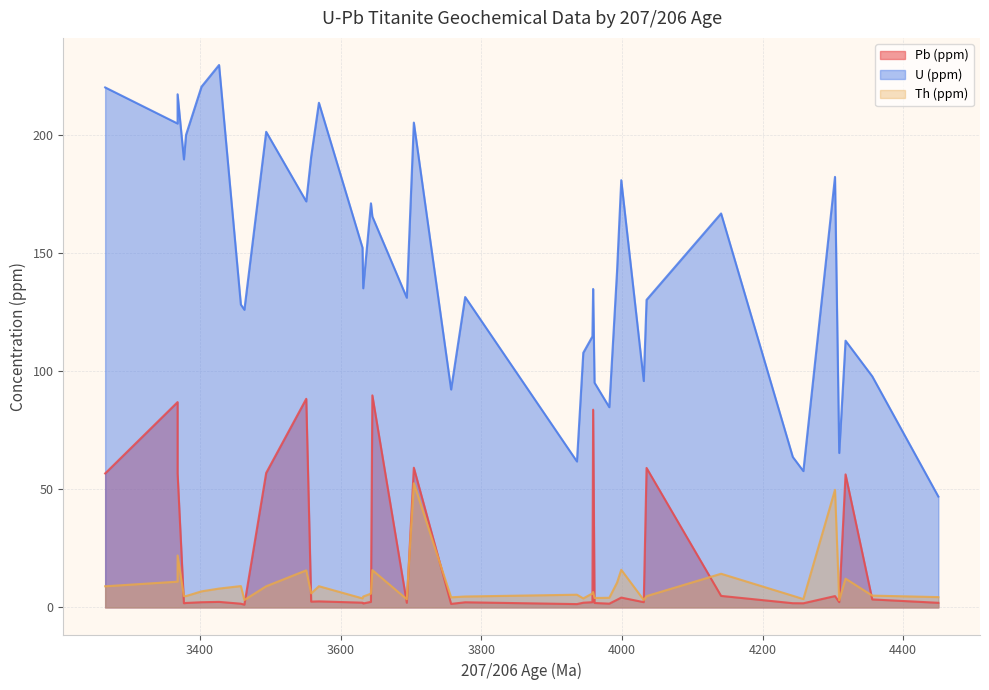

At which category is the sum across all series the highest?

33